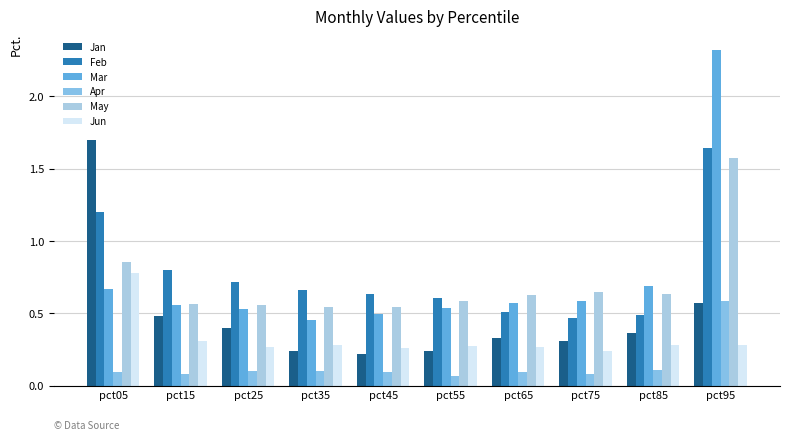

Is it true that Mar equals 0.5 at pct05?

False